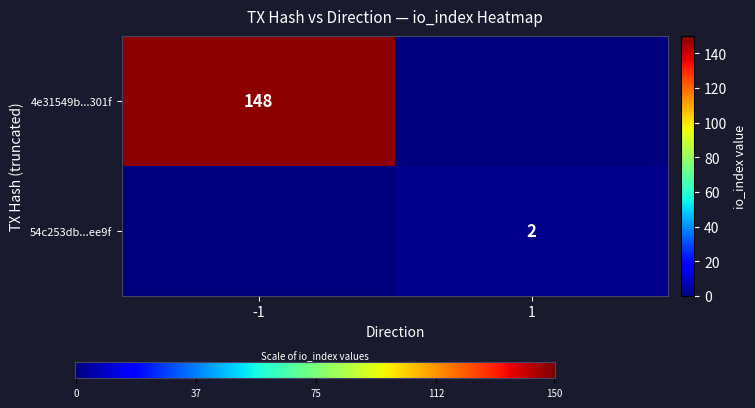

The 54c253db...ee9f series shows 3 at 1. True or false?

False